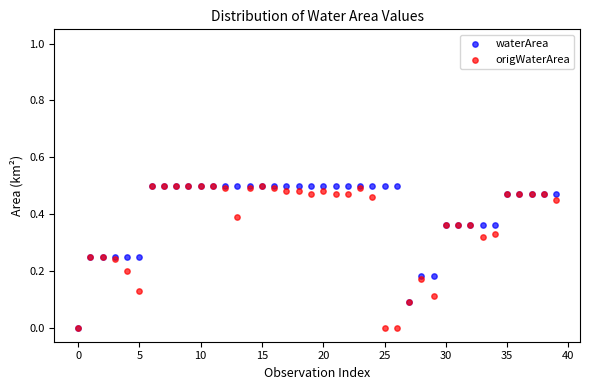

What are all the series names shown in the legend?

waterArea, origWaterArea